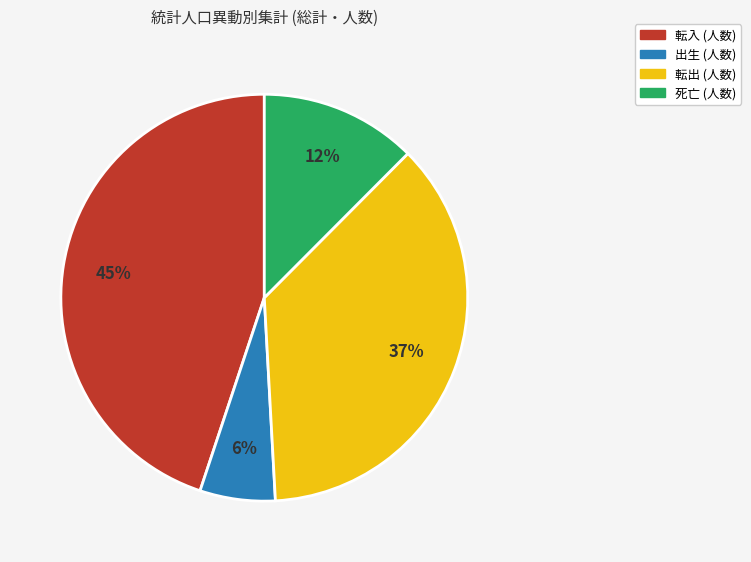

What is the smallest slice in the pie chart?

出生 (人数)